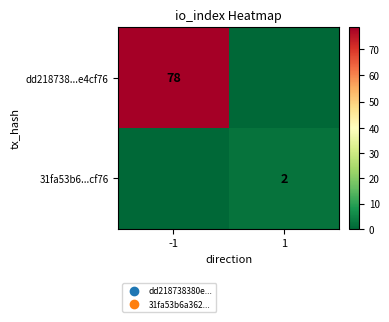

The value of dd218738...e4cf76 at -1 is 78. True or false?

True